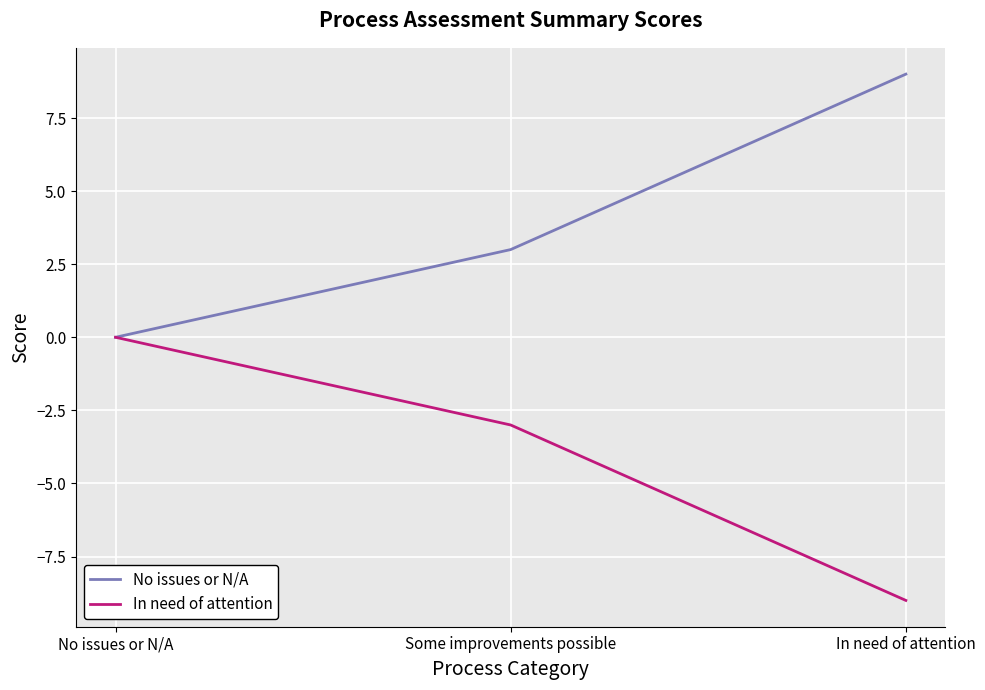

How many values in No issues or N/A are above zero?

2